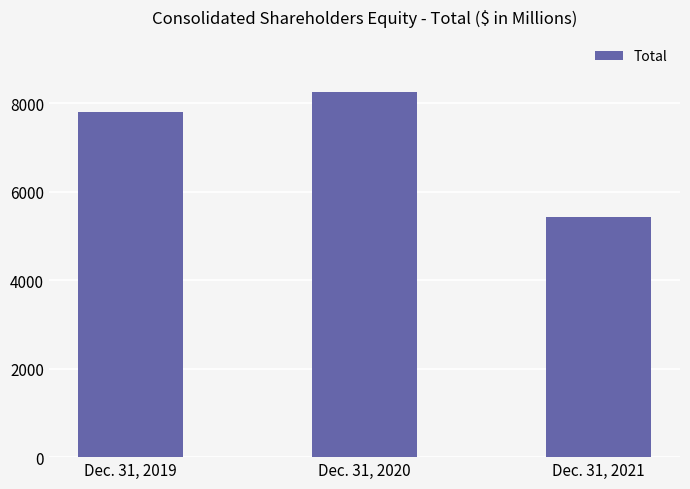

Rank the categories by value from highest to lowest.

Dec. 31, 2020, Dec. 31, 2019, Dec. 31, 2021